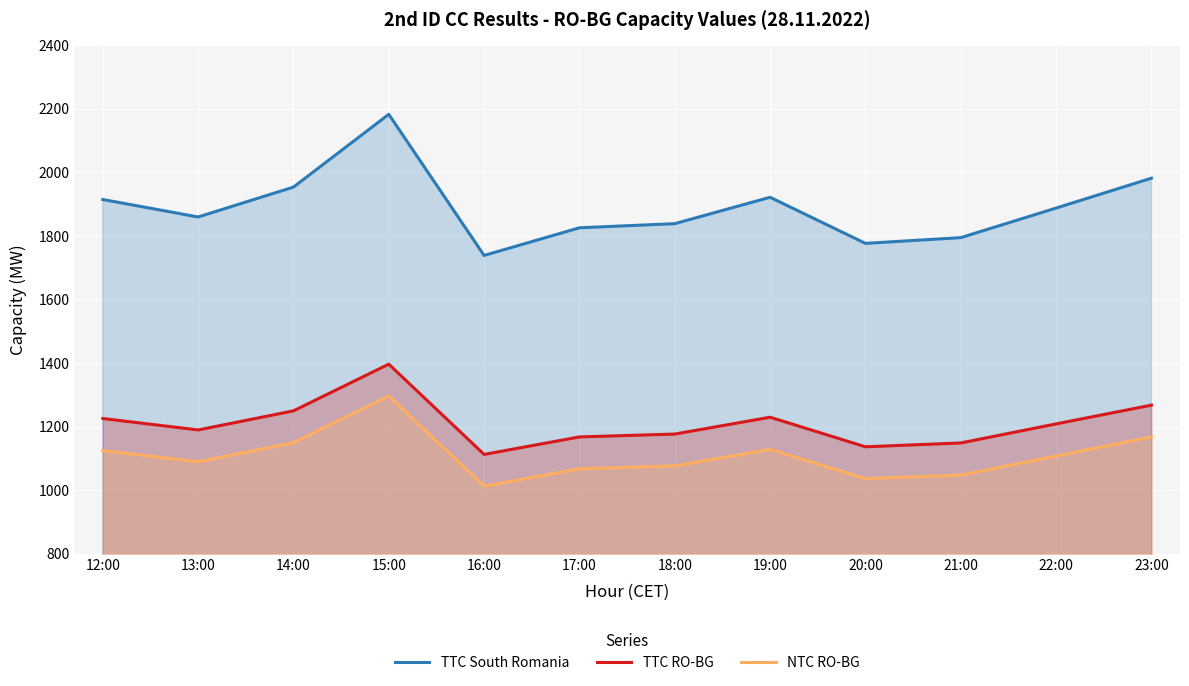

True or false: TTC South Romania and NTC RO-BG cross at least once.

False